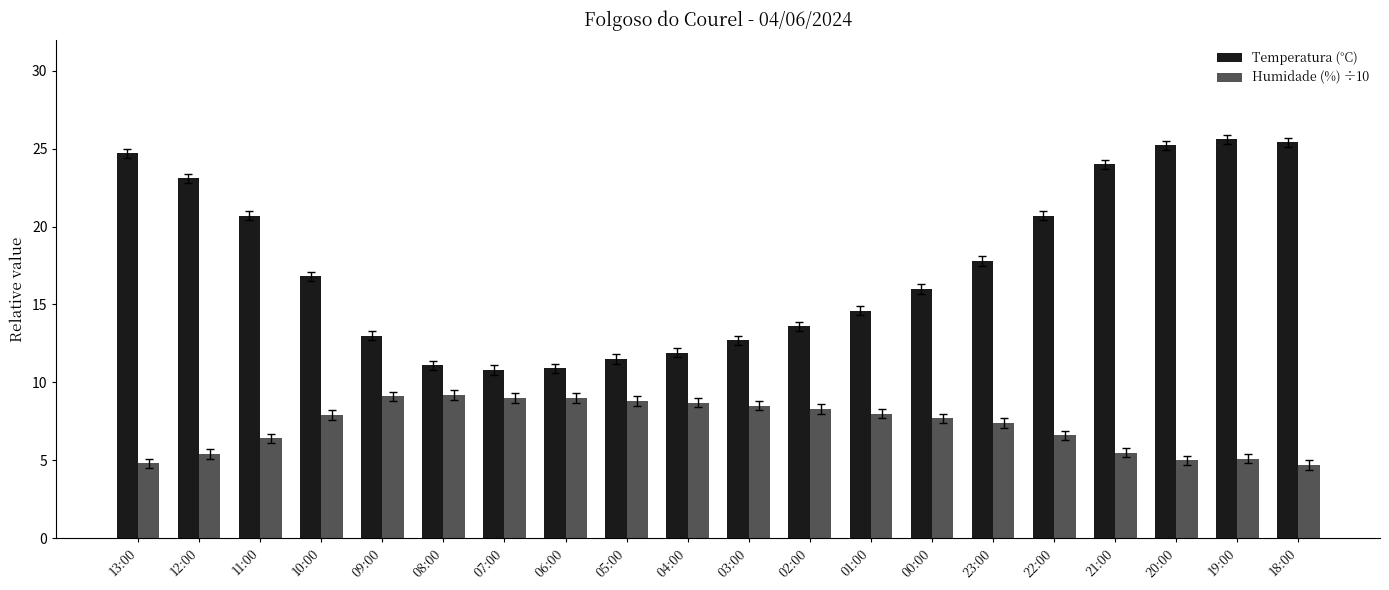

Rank the series by their maximum value, from lowest to highest.

Humidade (%) ÷10, Temperatura (°C)